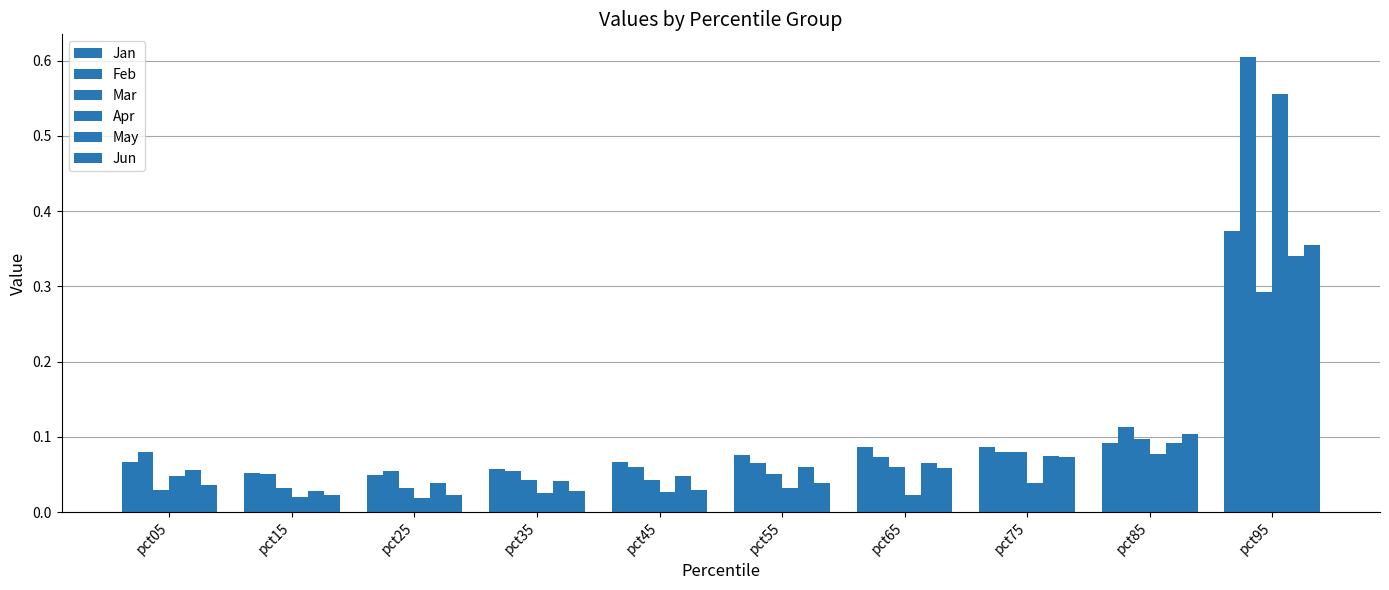

How many series are shown in this chart?

6